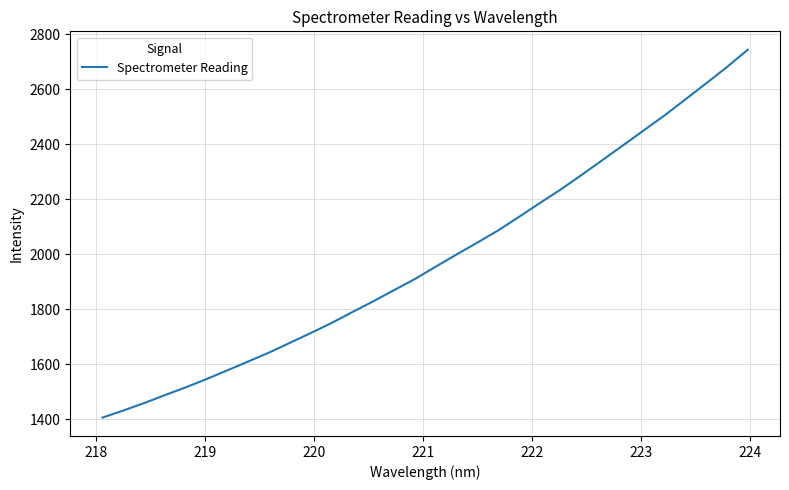

What is the smallest value displayed?

1405.3